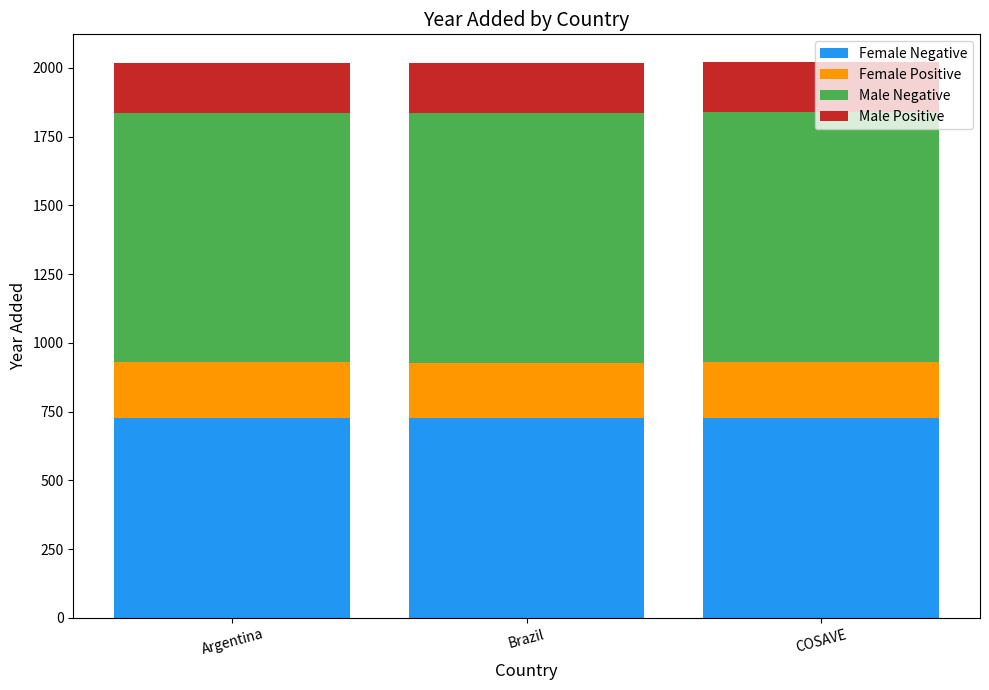

What is the lowest value of the Female Negative series?

726.5